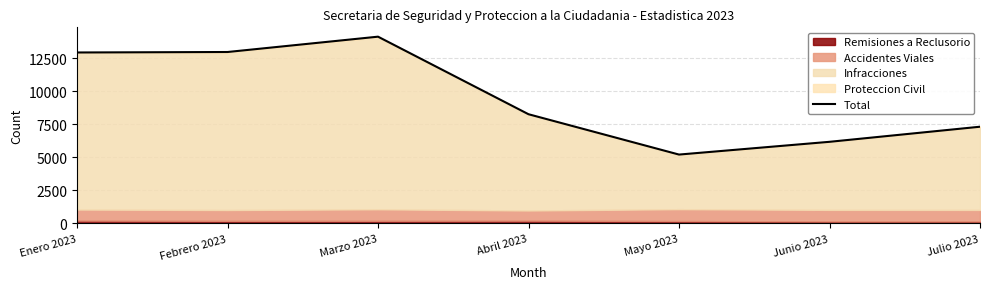

The value at Junio 2023 is 6172. True or false?

True